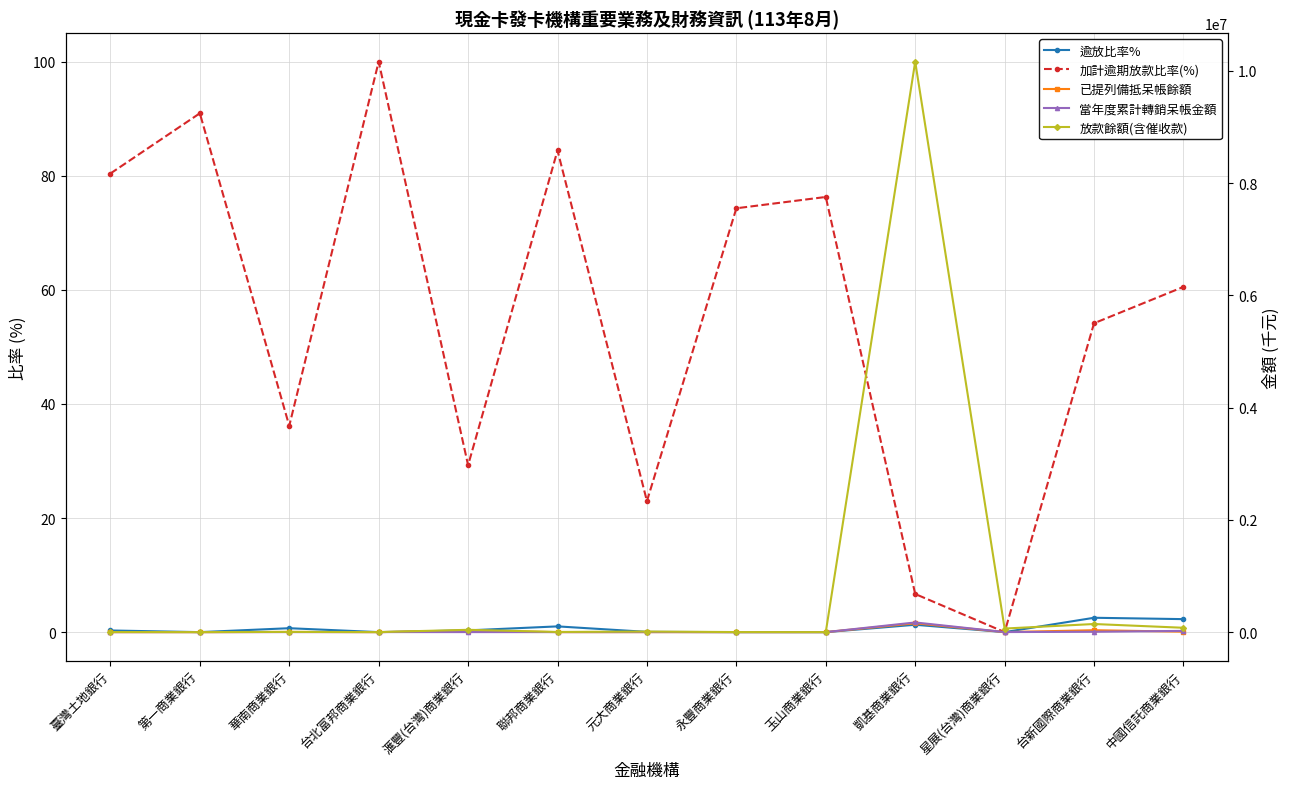

Rank the series by their maximum value, from lowest to highest.

逾放比率%, 加計逾期放款比率(%), 已提列備抵呆帳餘額, 當年度累計轉銷呆帳金額, 放款餘額(含催收款)